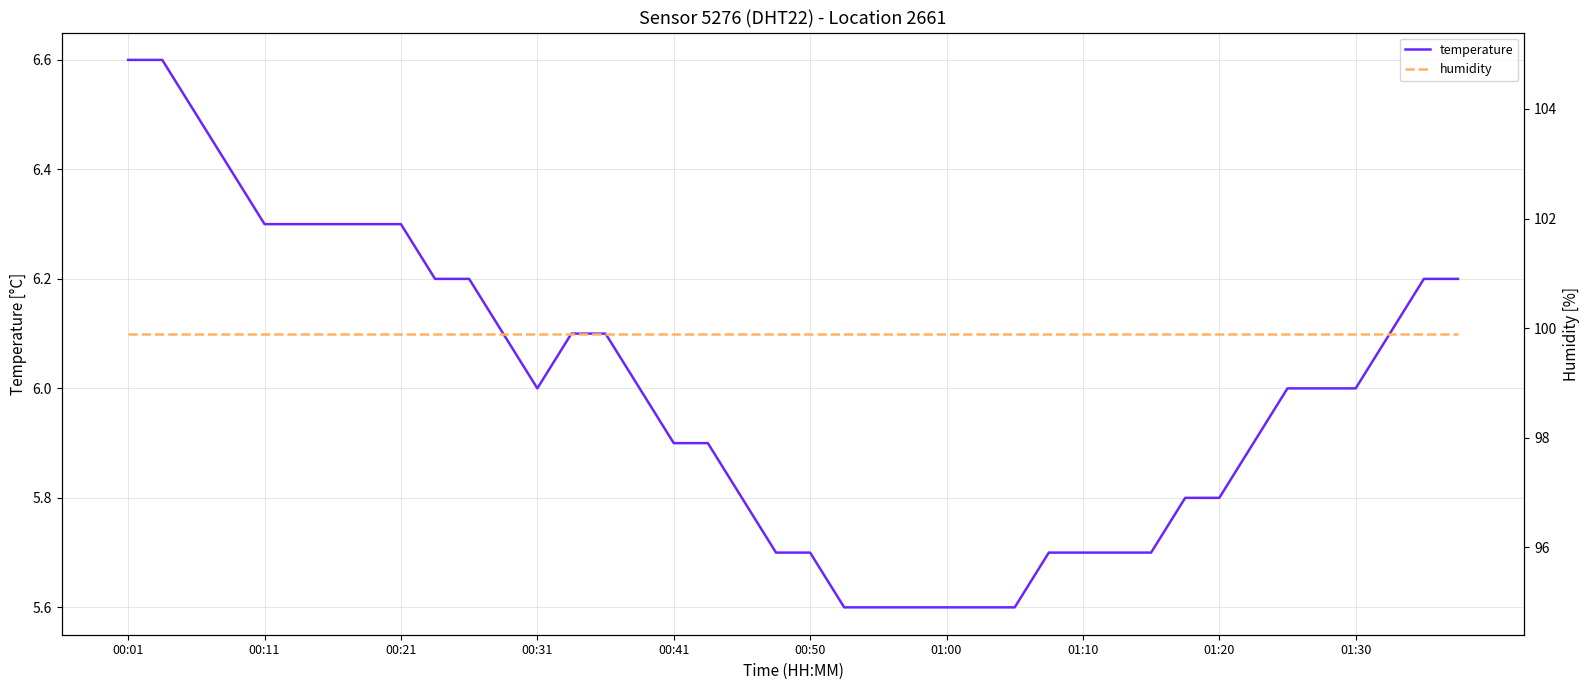

What is the maximum value for temperature?

6.6